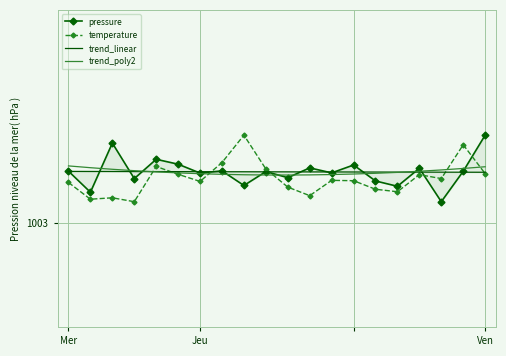

In temperature, how many points are higher than both neighbors (excluding endpoints)?

6